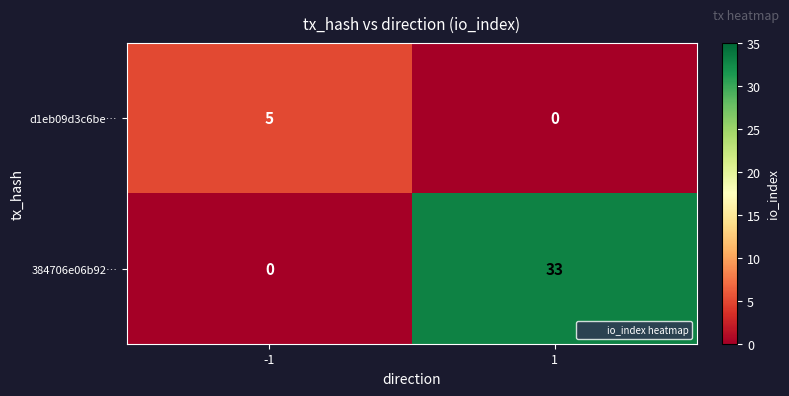

Reading right to left, transcribe all the data shown in this chart.

d1eb09d3c6be…: 0	5
384706e06b92…: 33	0